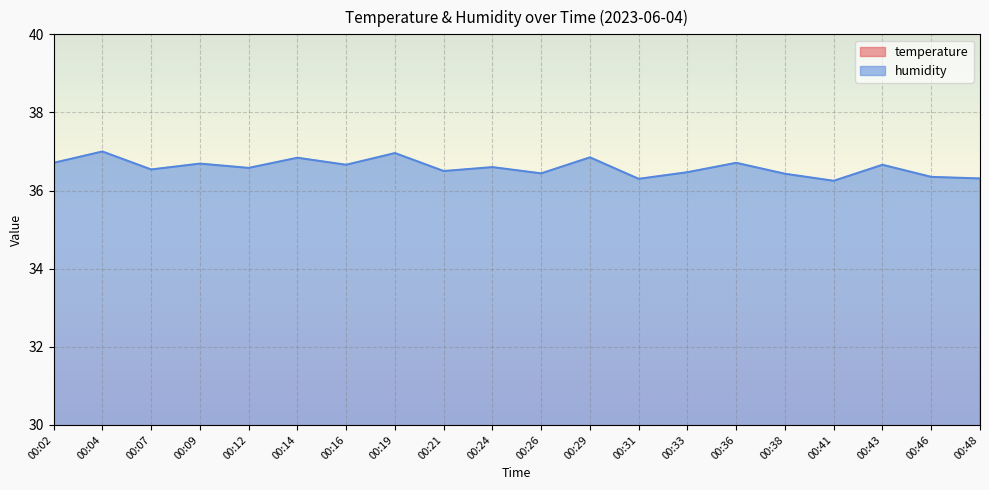

How many interior local peaks does the humidity series have?

8